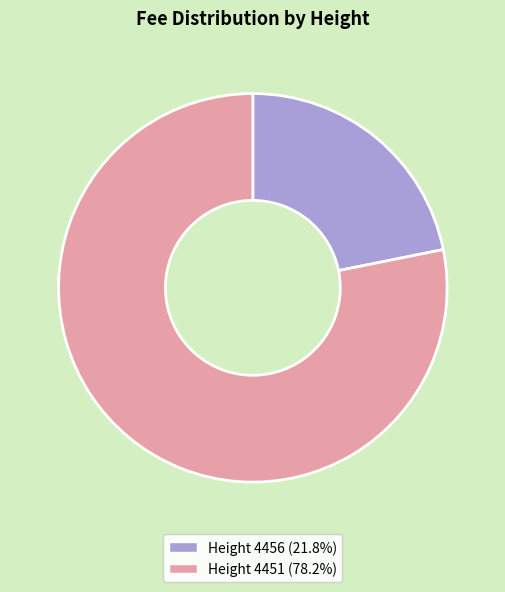

Is there any slice that represents more than half of the pie?

Yes